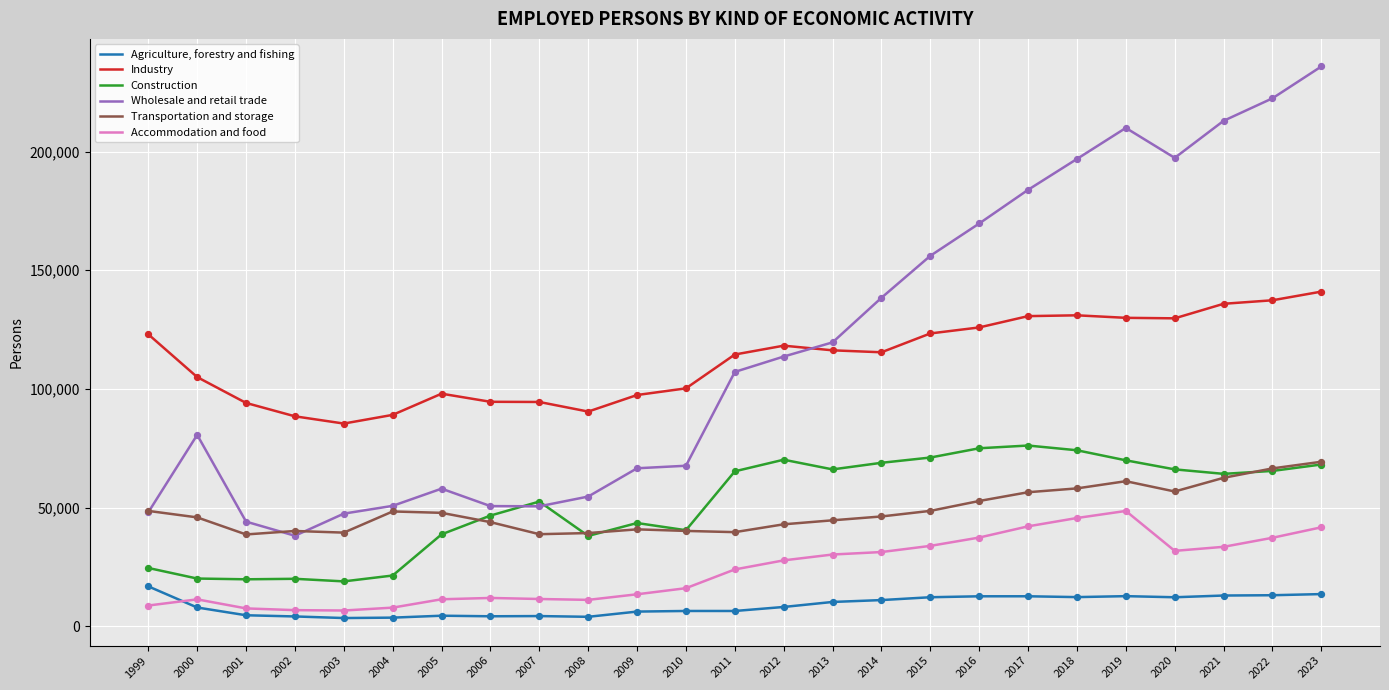

What are all the series names shown in the legend?

Agriculture, forestry and fishing, Industry, Construction, Wholesale and retail trade, Transportation and storage, Accommodation and food